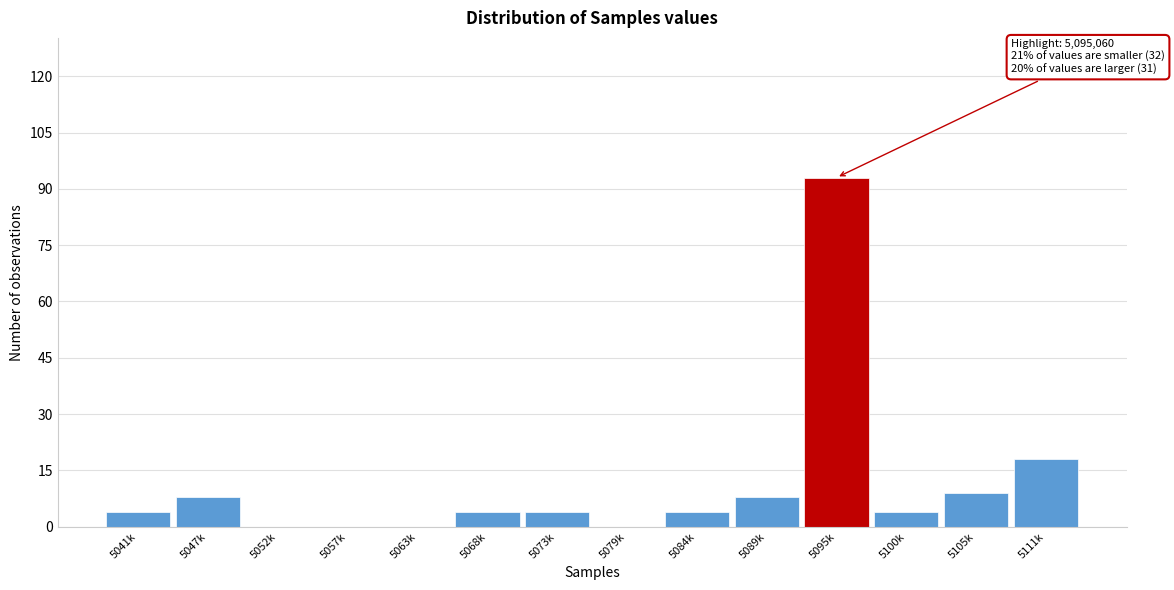

Reading left to right, list all the values displayed in this chart.

5041k=4	5047k=8	5052k=0	5057k=0	5063k=0	5068k=4	5073k=4	5079k=0	5084k=4	5089k=8	5095k=93	5100k=4	5105k=9	5111k=18